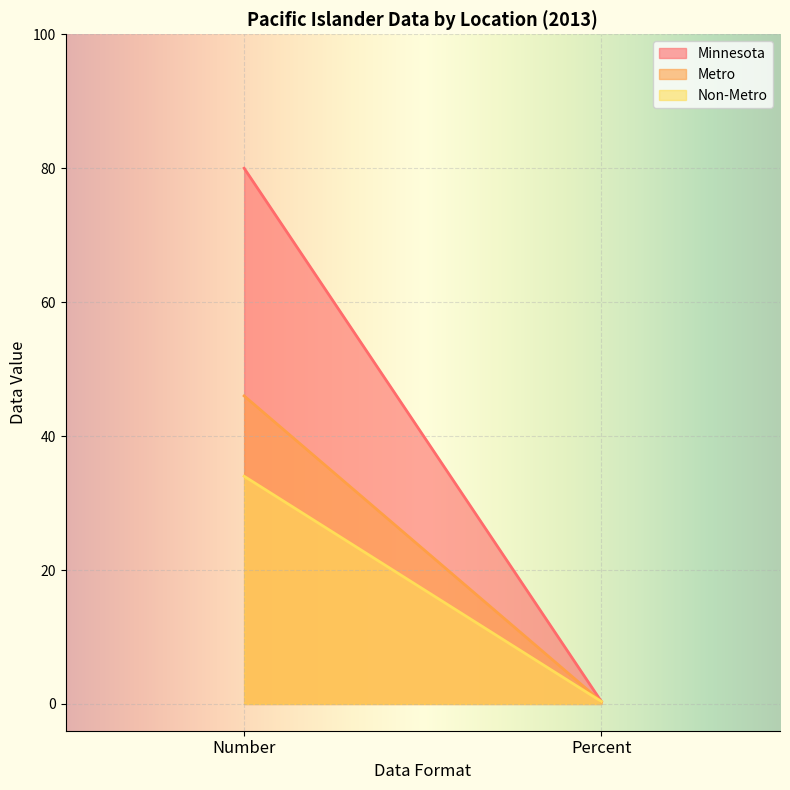

What is the difference between the highest and lowest values at Number?

46.0